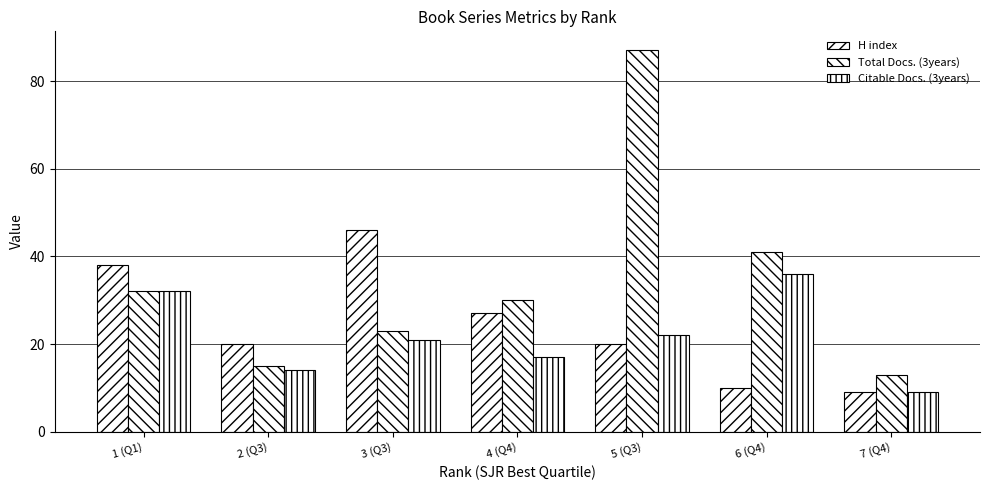

What is the difference between the maximum and second lowest values in the H index series?

36